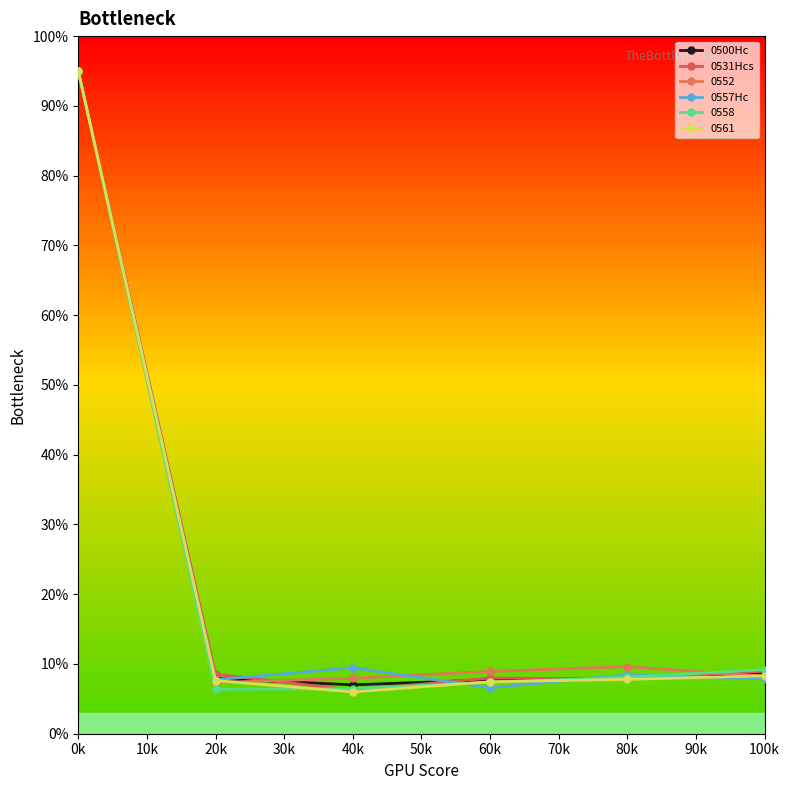

How many series are shown in this chart?

6